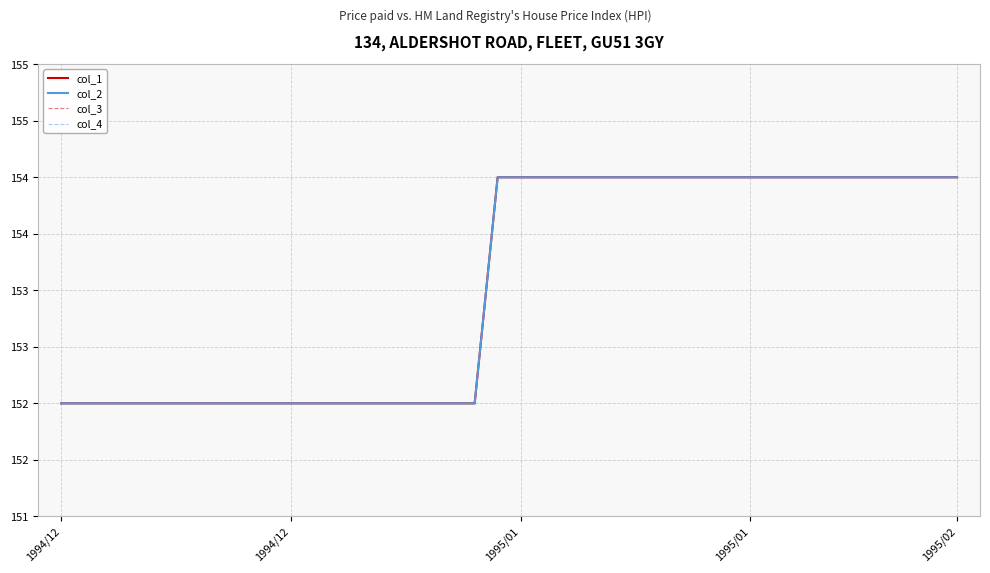

Is this an area chart (filled region under the line)?

No